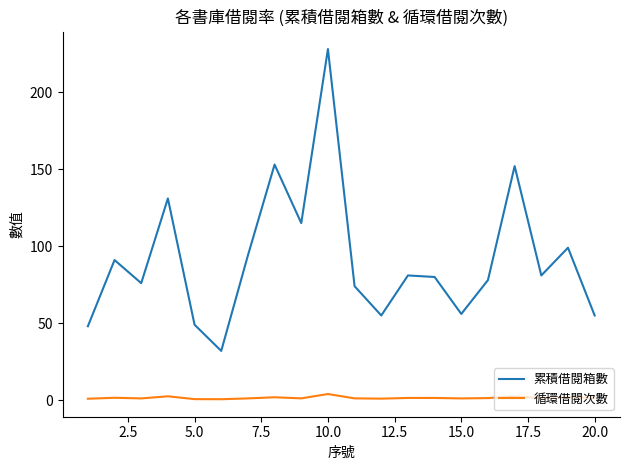

What is the difference between the maximum and second lowest values in the 循環借閱次數 series?

3.3